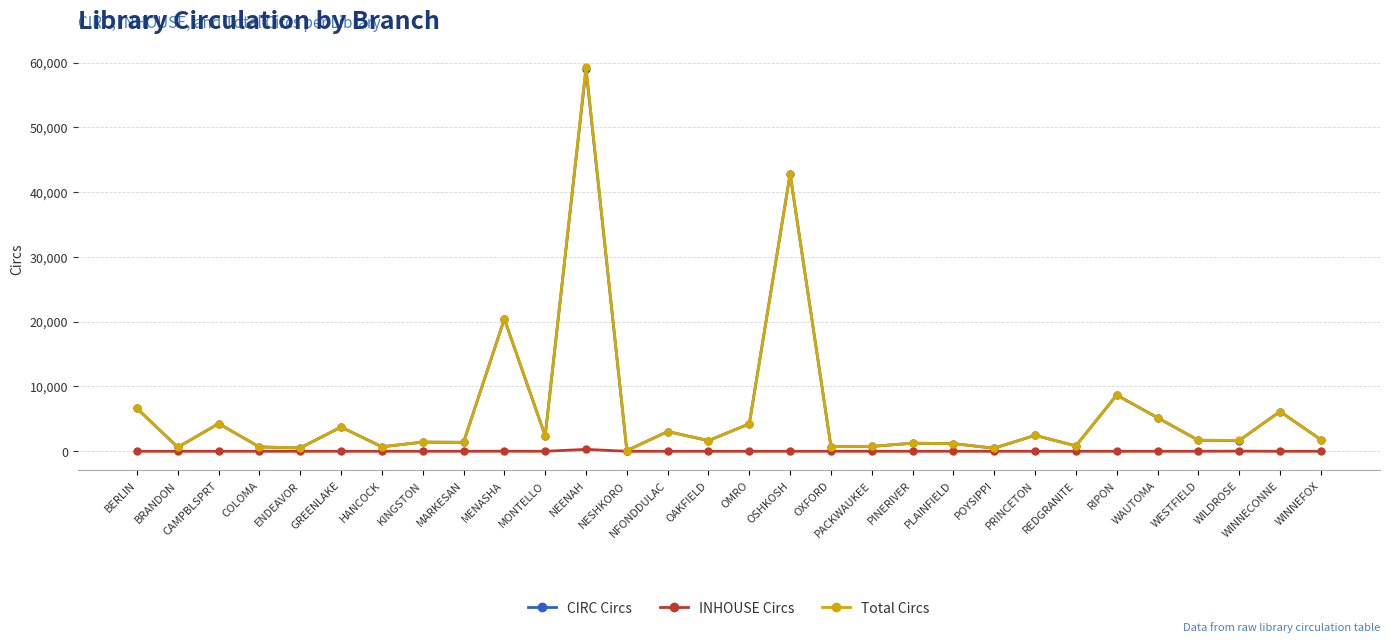

Count the number of data series in this chart.

3